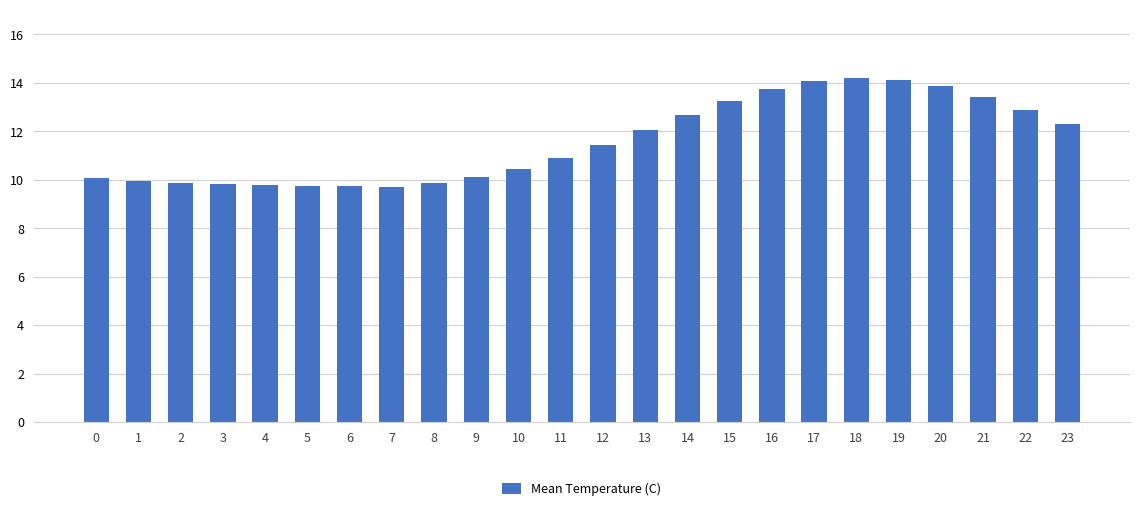

How many values are below 11?

12